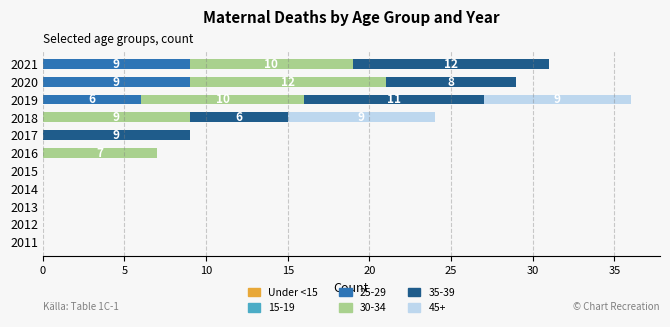

At which label is 25-29 closest to 4?

2019